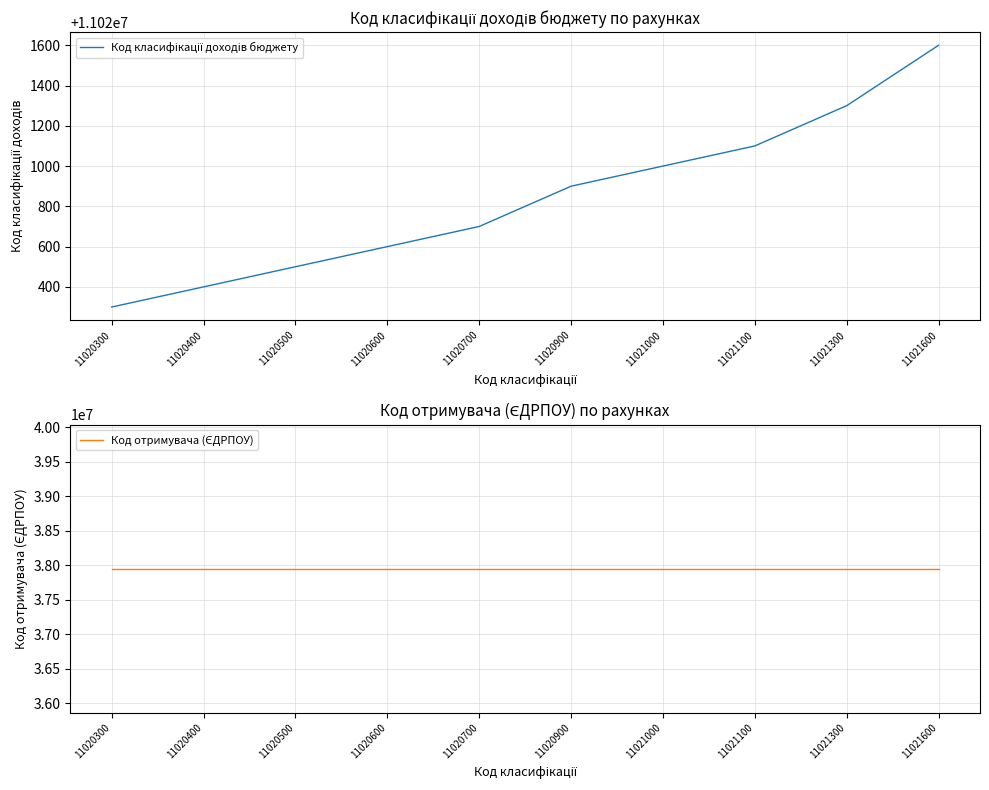

What is the difference between the highest and lowest values at 11021100?

26930898